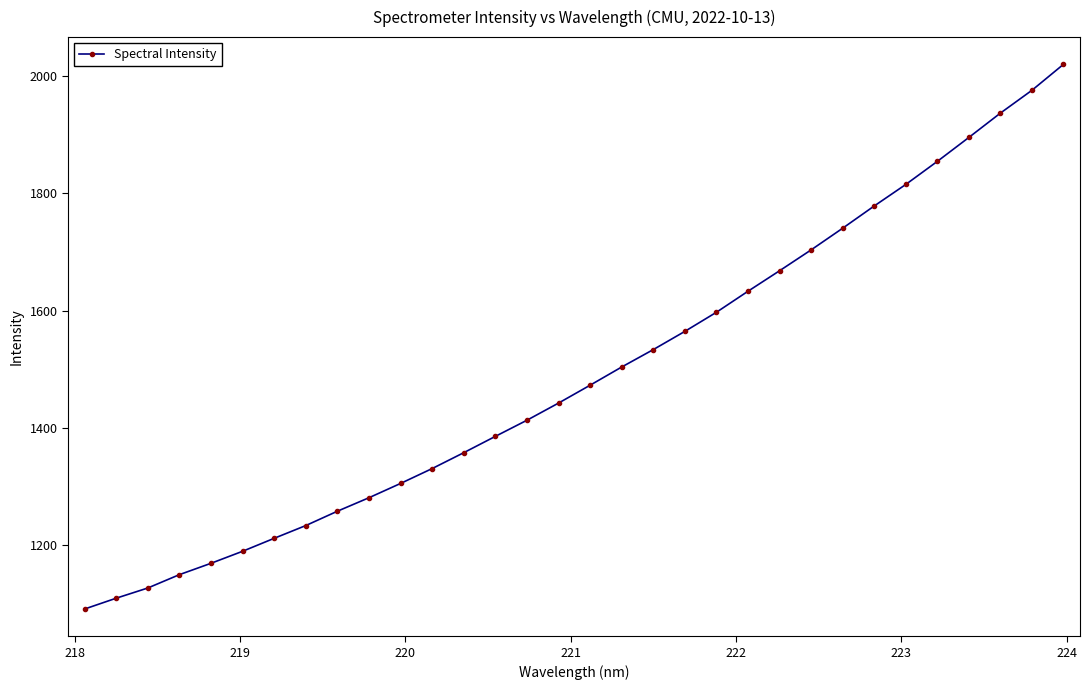

What is the value of the 7th point from the left?

1212.0